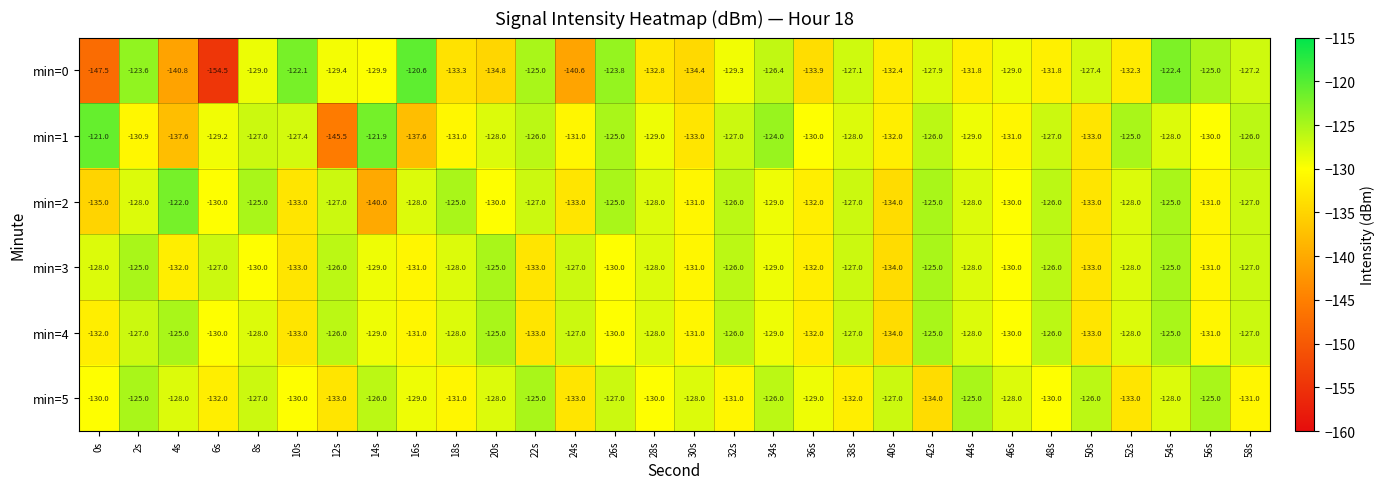

Which label corresponds to the smallest value in the chart?

6s